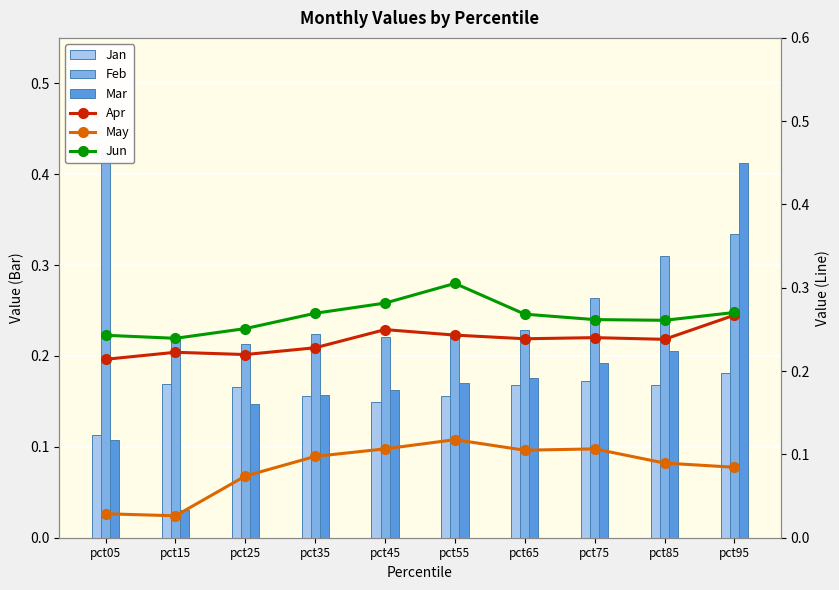

Which series has the largest range (max minus min)?

Mar